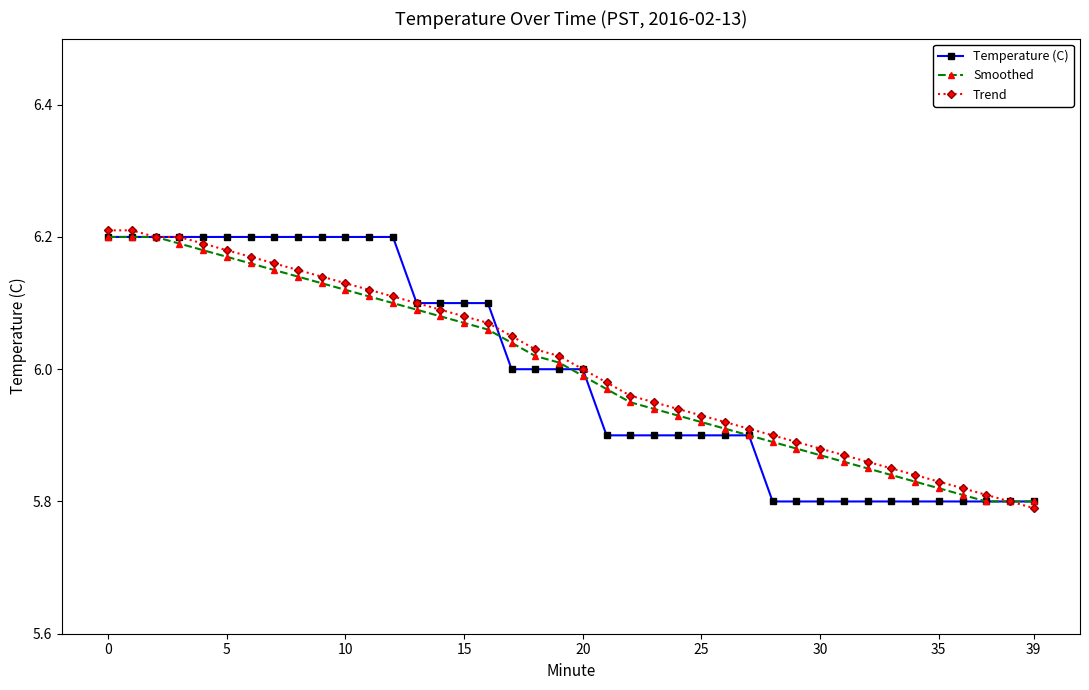

Does the chart display data point markers on the line(s)?

Yes